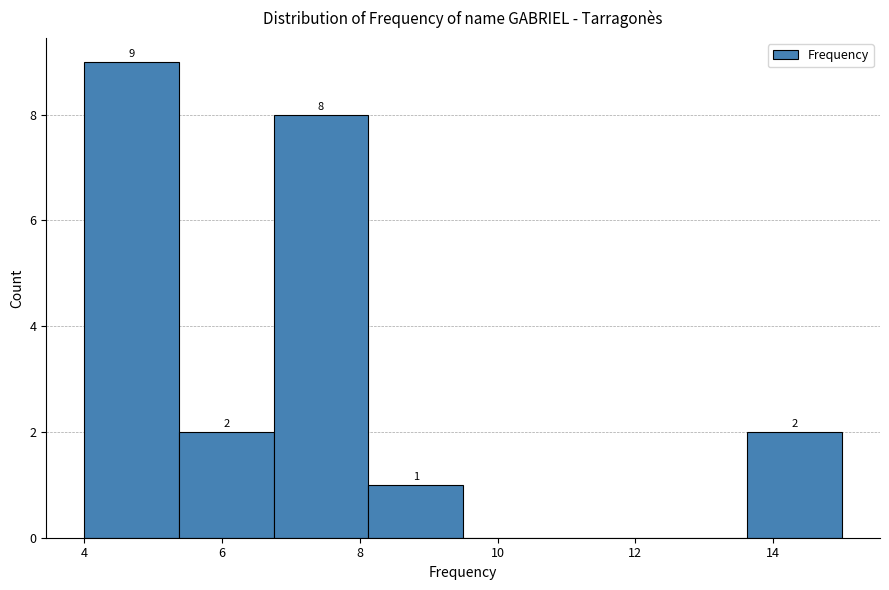

Which range on the x-axis has the tallest bar?

4.0 to 5.4